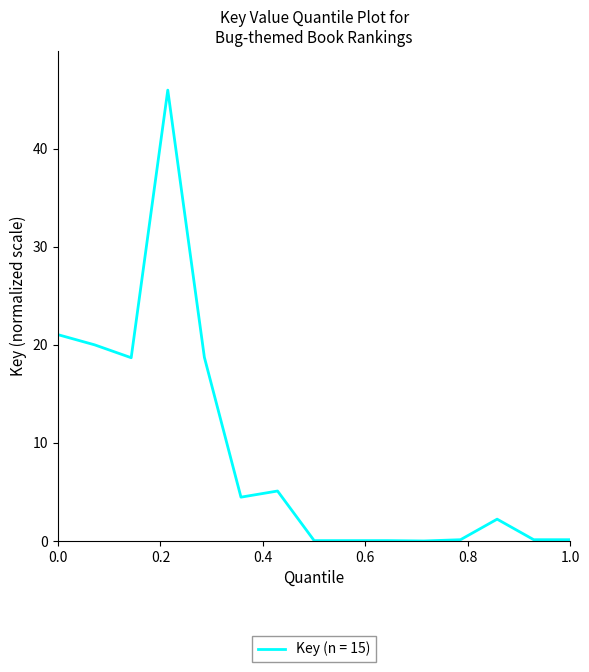

What is the difference between the maximum and minimum values?

46.0